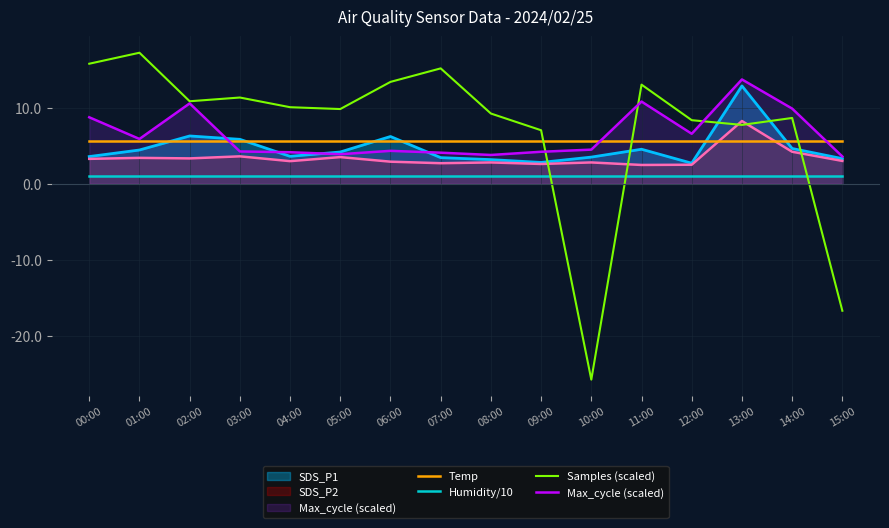

Which category has the highest value in the Samples (scaled) series?

01:00